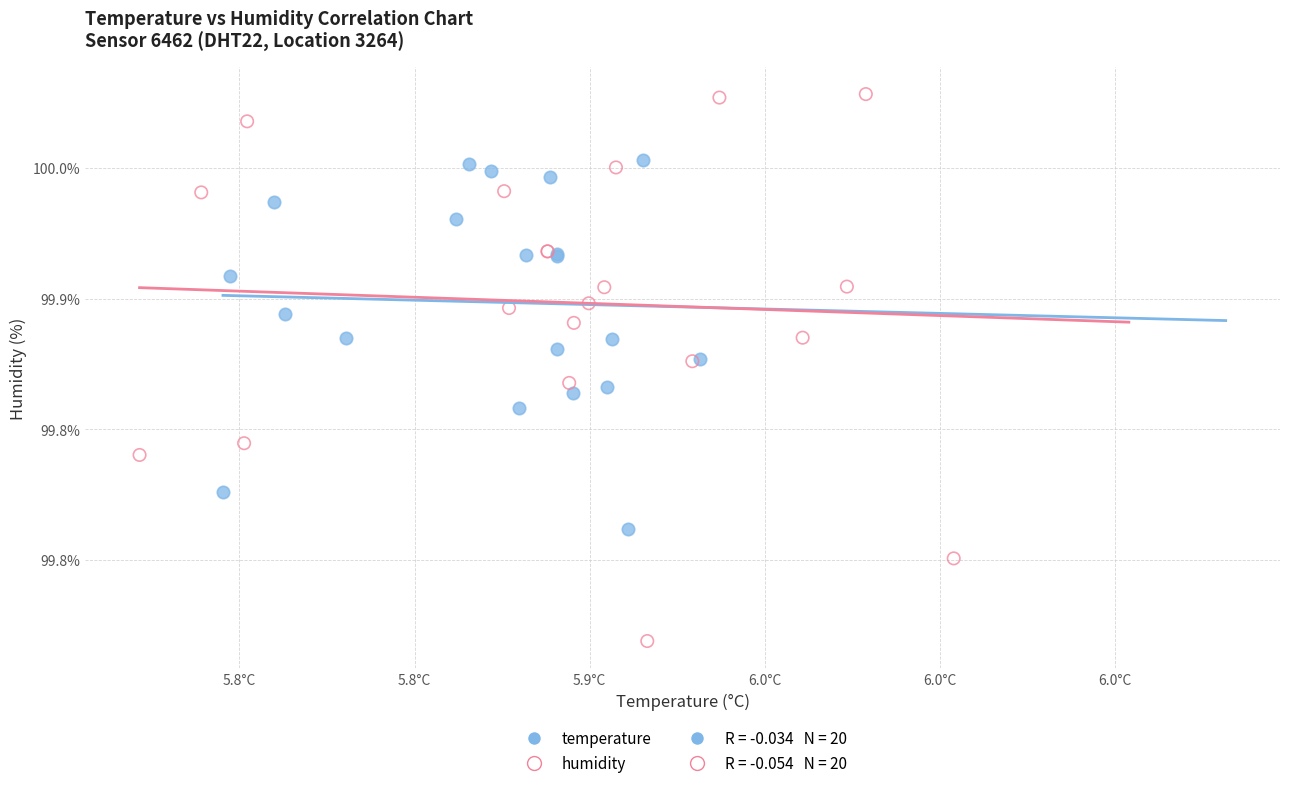

Which series has the widest spread of Y values?

humidity